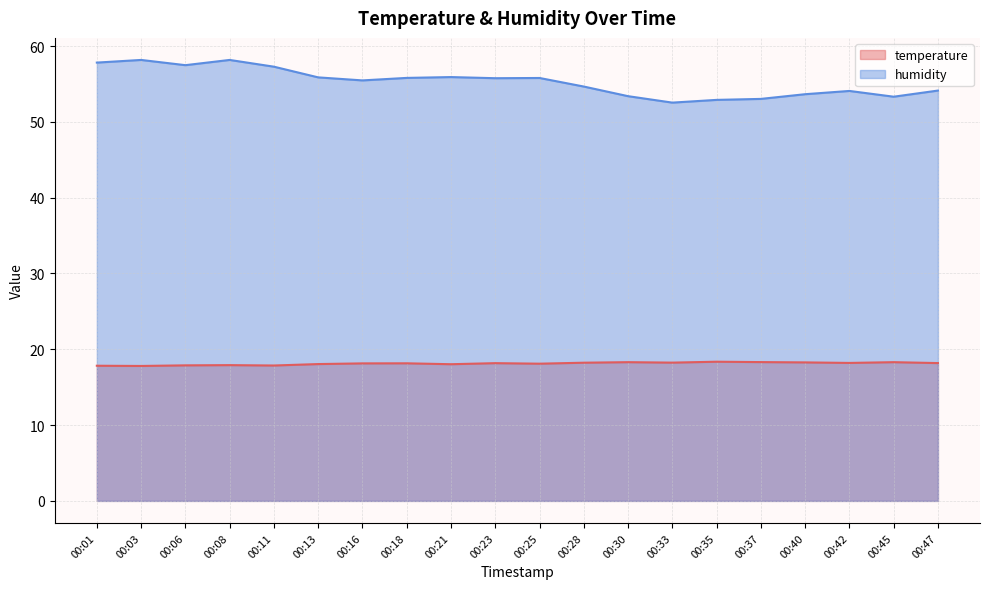

At which label does temperature reach its minimum?

00:03